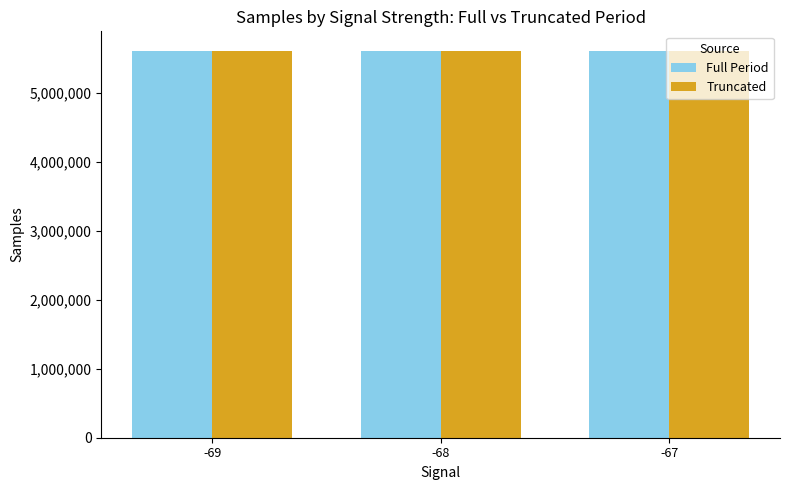

What is the average value of the Full Period series?

5607406.8